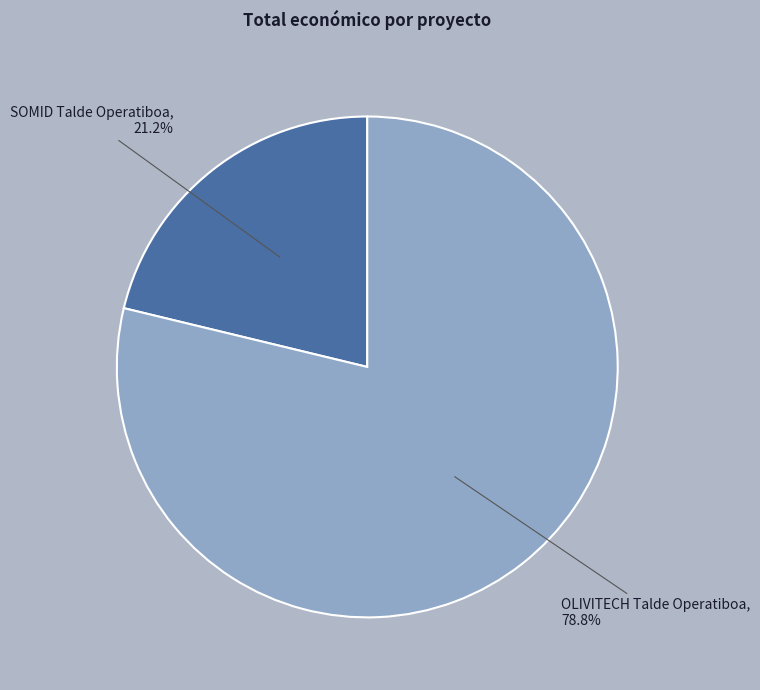

How many segments does this pie chart have?

2